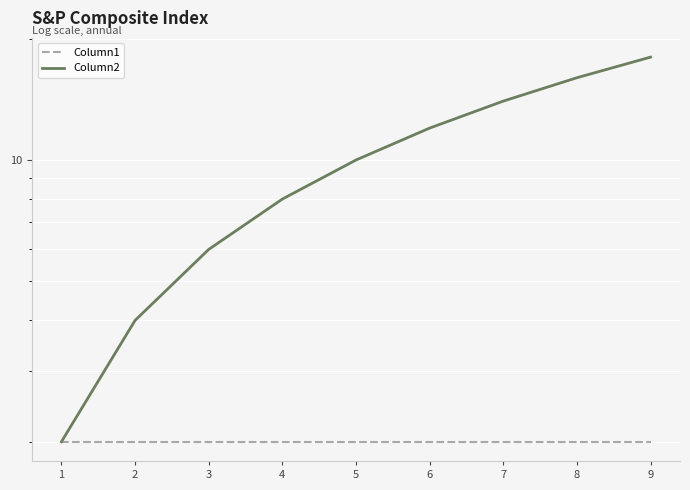

Read the Column1 value at 1.

2